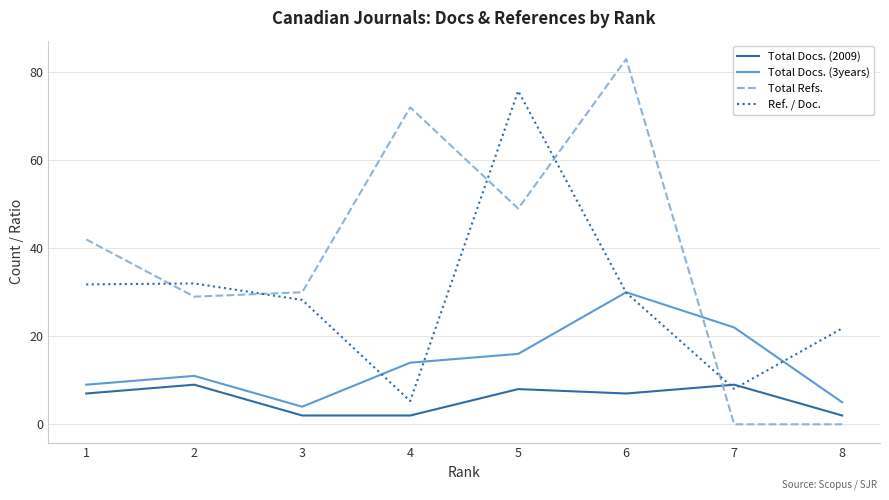

Between 3 and 7, which series saw the biggest shift?

Total Refs.